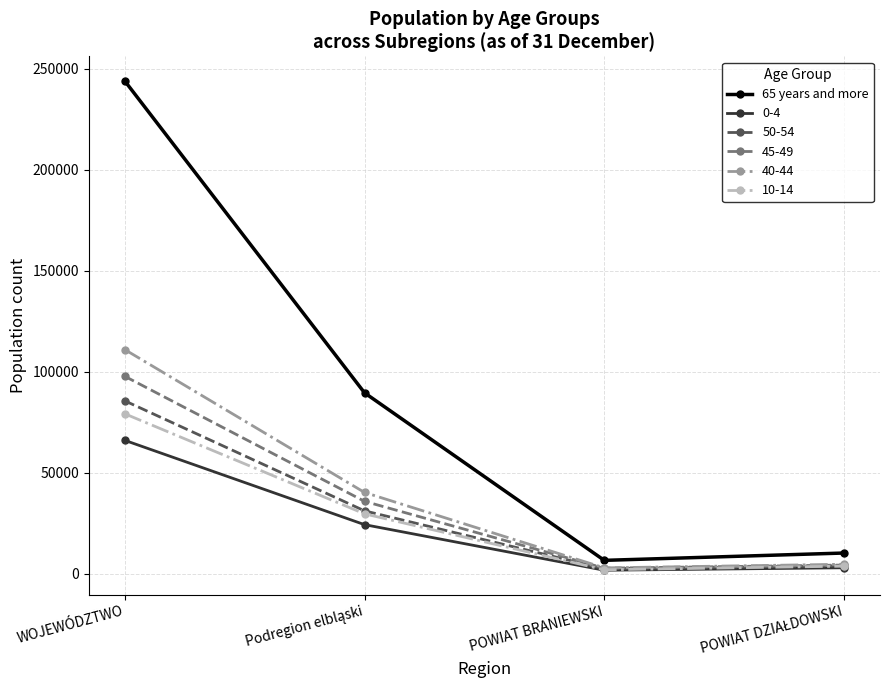

What is the spread (max minus min) of values at WOJEWÓDZTWO?

177888